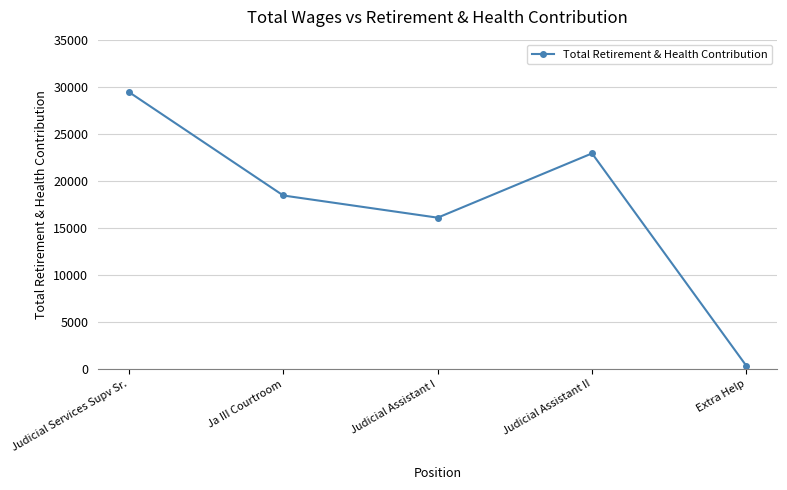

True or false: the data shows 18439 at Ja III Courtroom.

True